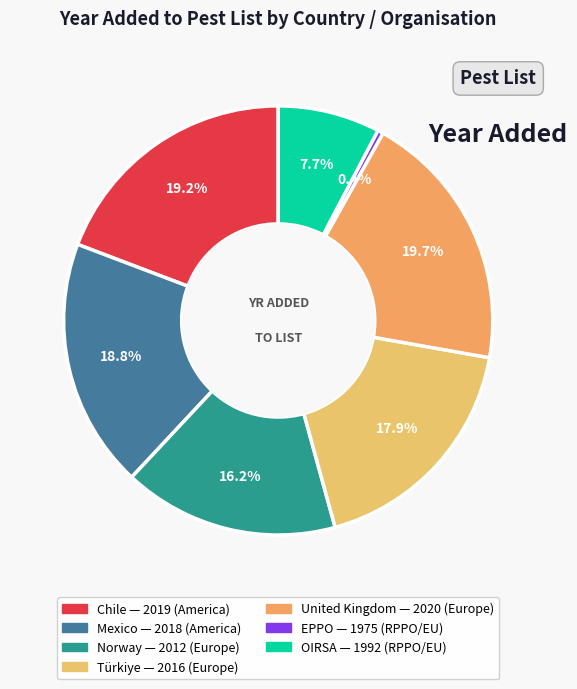

How many segments does this pie chart have?

7